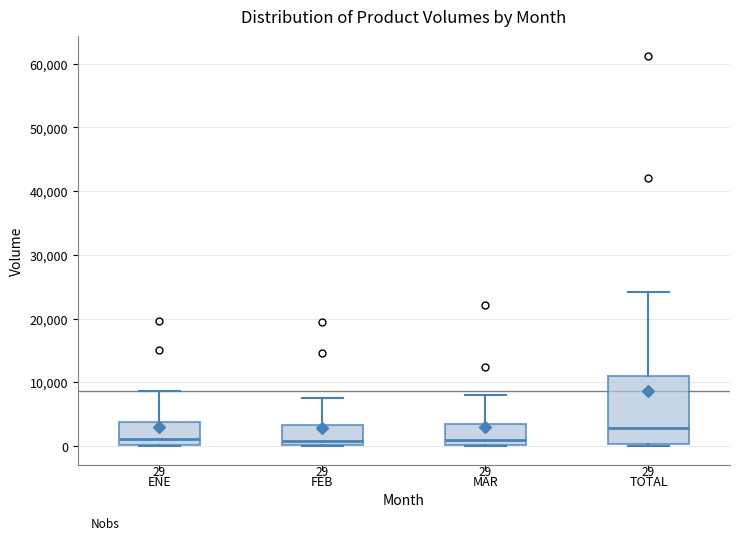

Comparing the boxes themselves (not the whiskers), which one is the tallest?

TOTAL